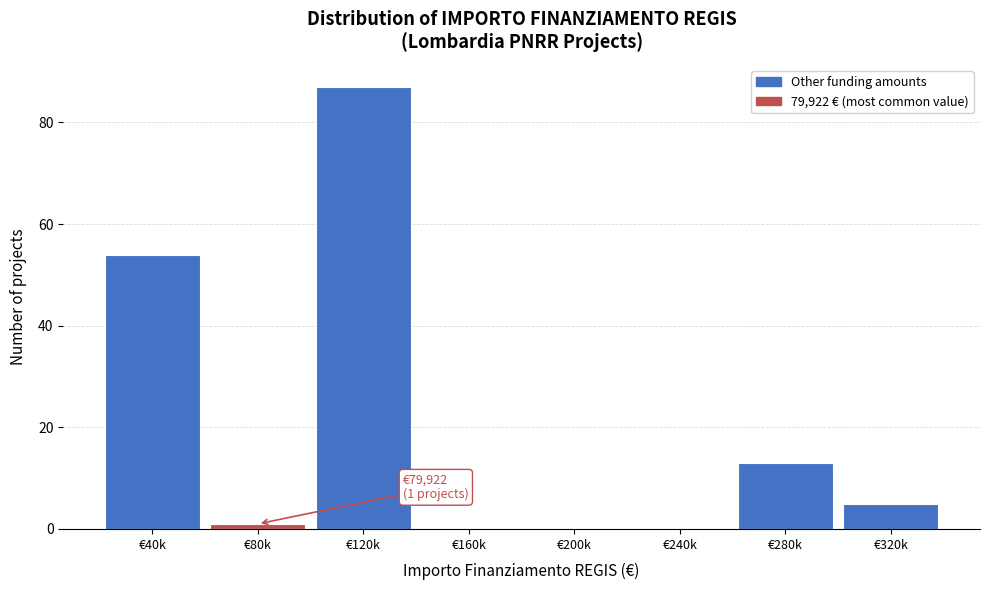

Reading right to left, list all the values displayed in this chart.

€320k=5	€280k=13	€240k=0	€200k=0	€160k=0	€120k=87	€80k=1	€40k=54